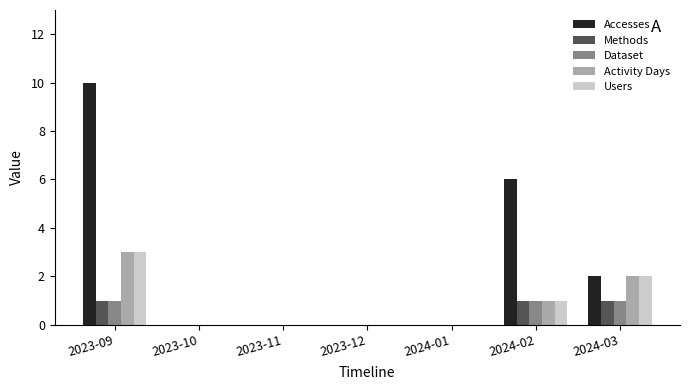

How many Methods values are between 0 and 1?

7